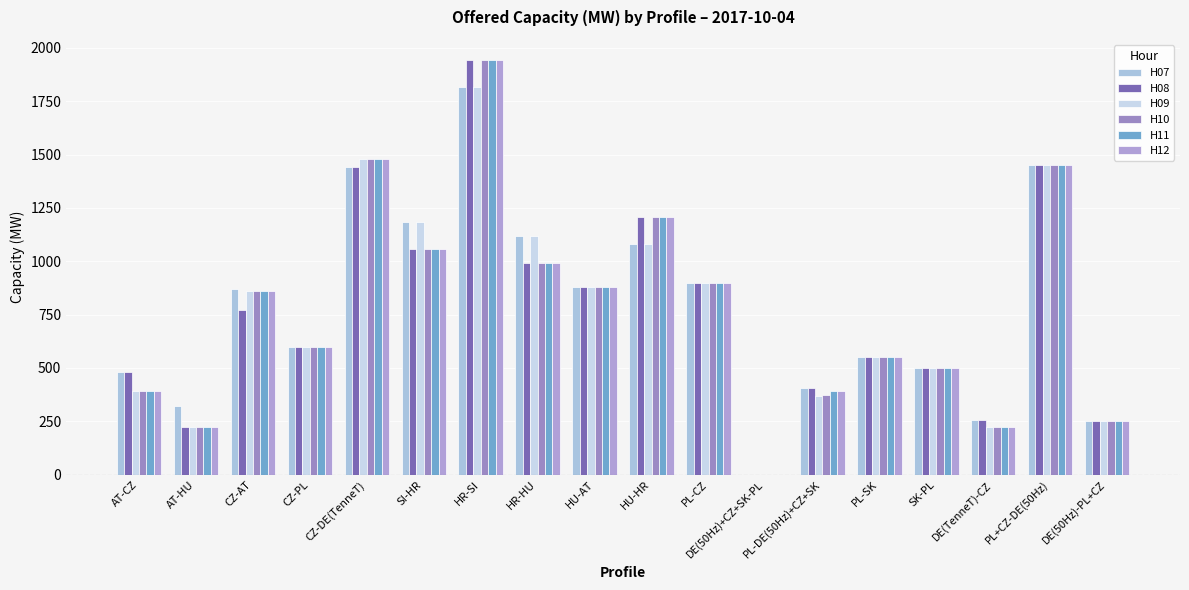

How many groups of bars are there?

18